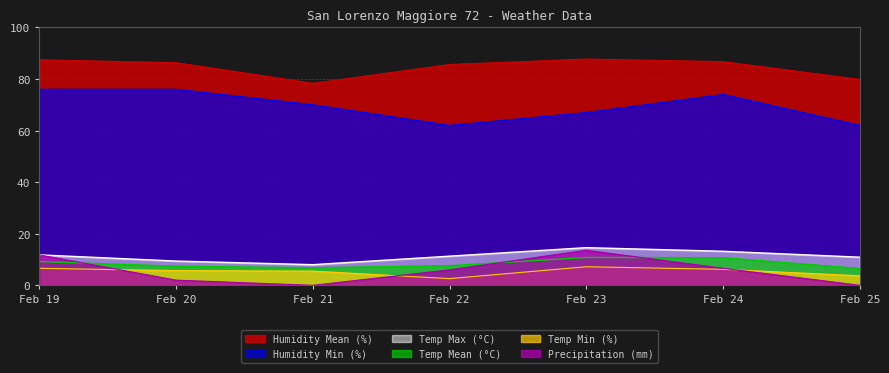

What is the difference between the maximum and minimum values in the Humidity Min (%) series?

14.0